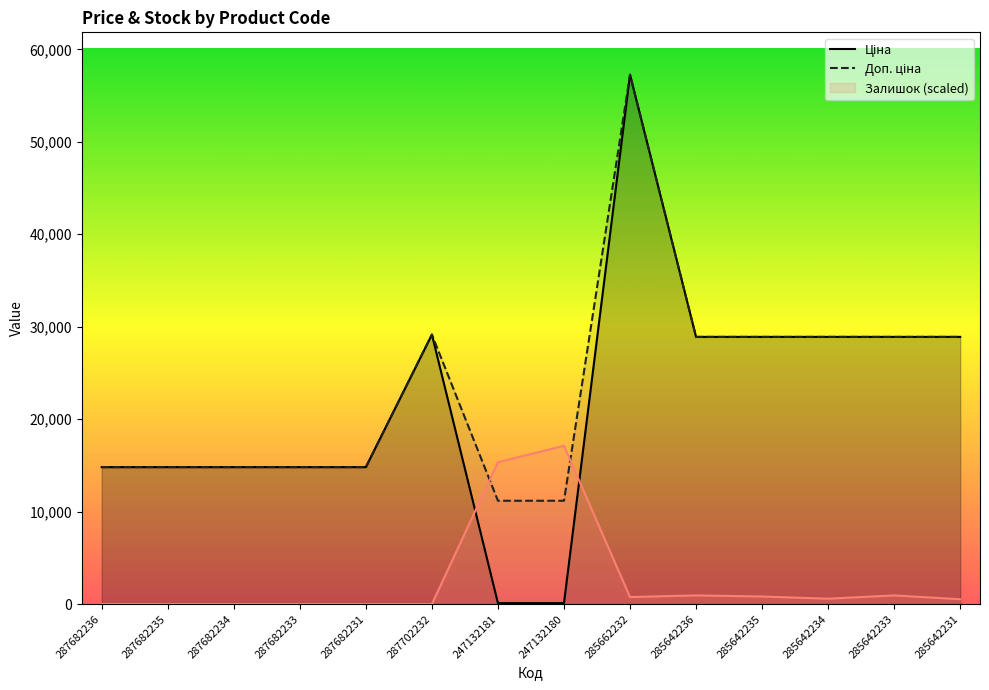

What is the label of the 1st point from the left?

287682236